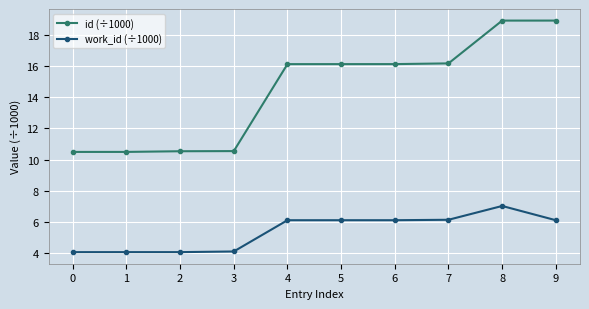

What is the total value across all series at 3?

14.6